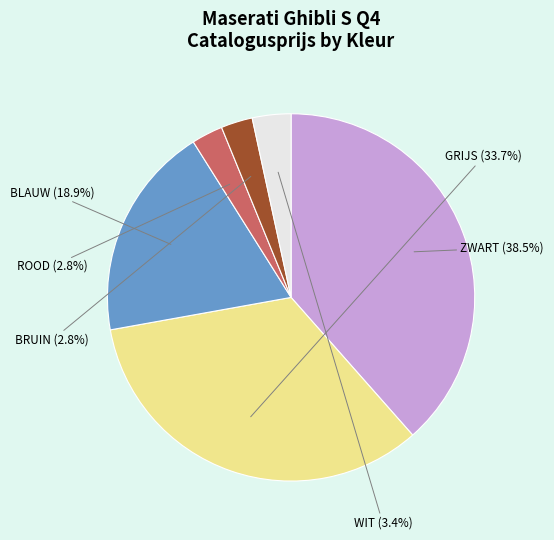

What is the smallest slice in the pie chart?

ROOD